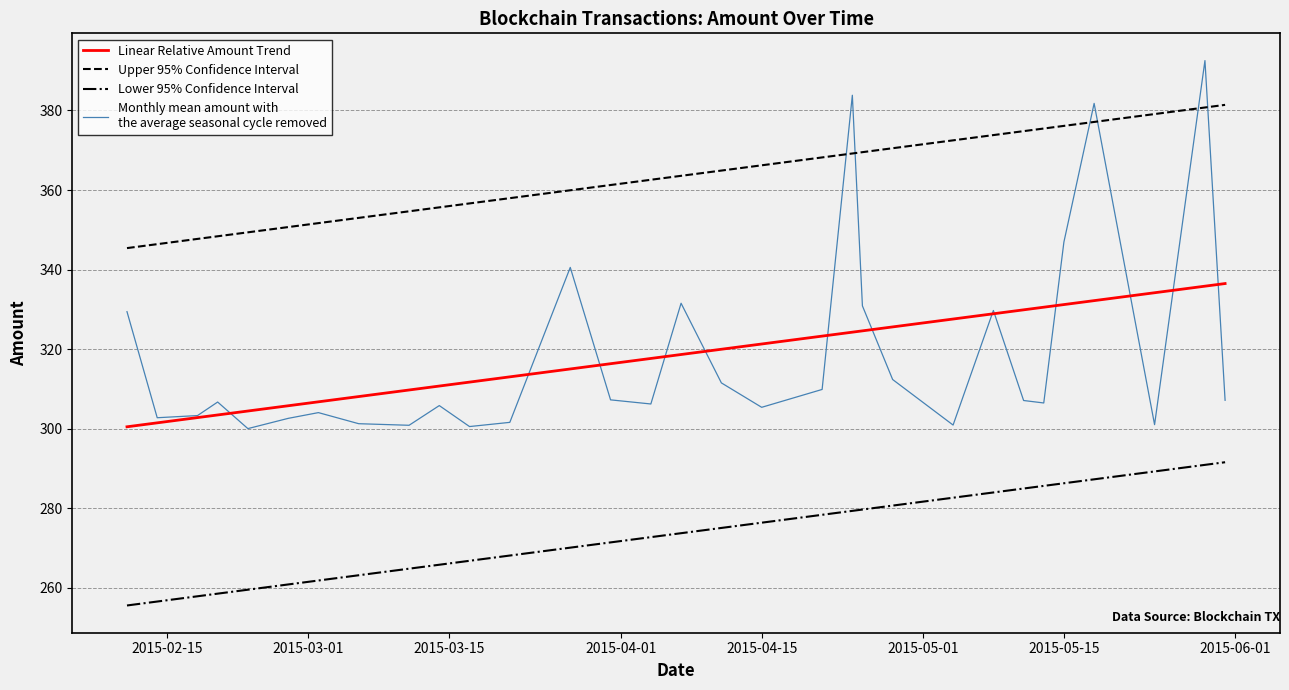

What is the maximum value shown in the chart?

392.5